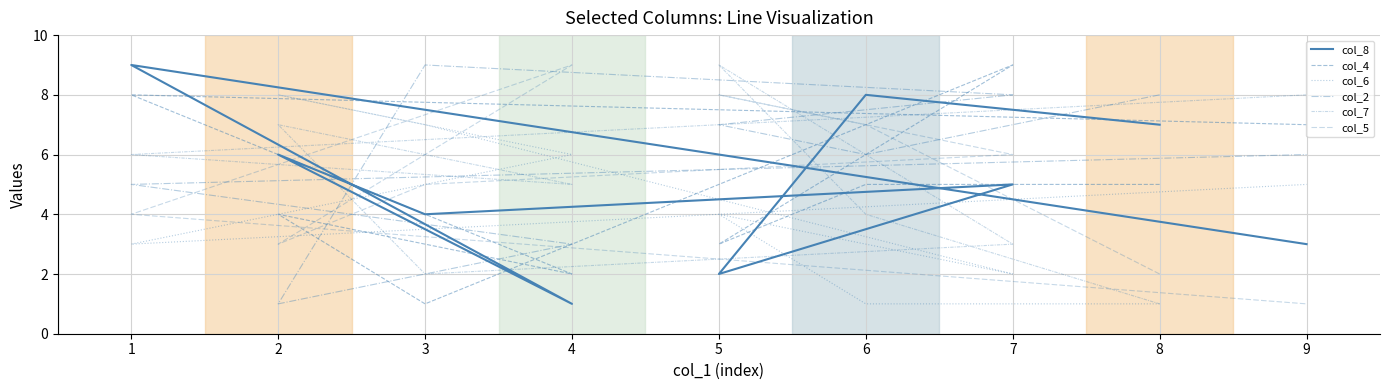

Where is the first local maximum for col_4?

3